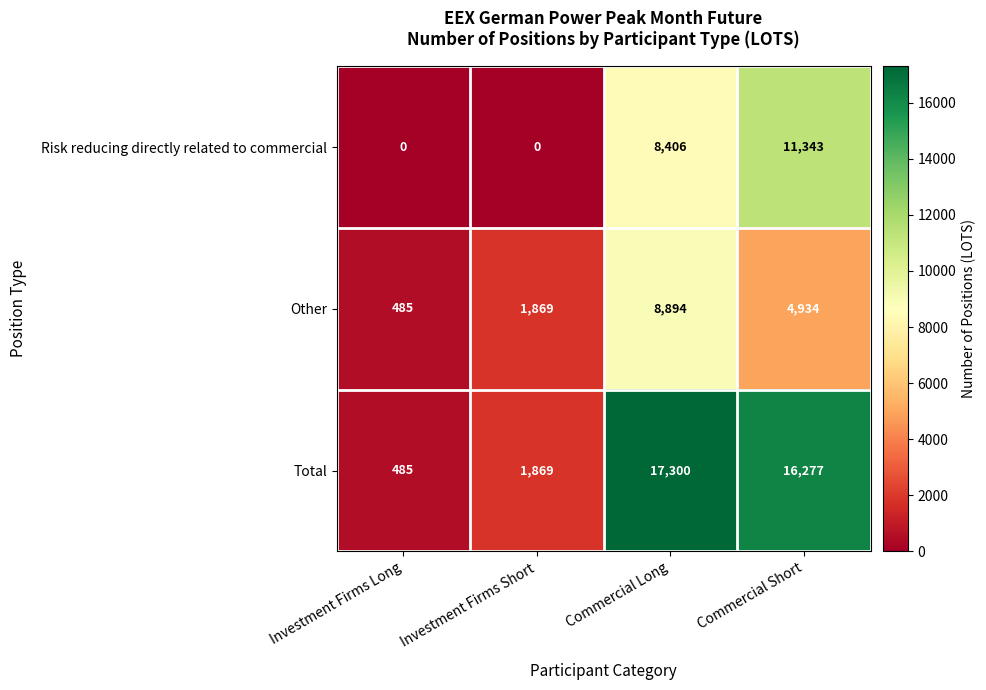

How many Other values are between 1869 and 8894?

3